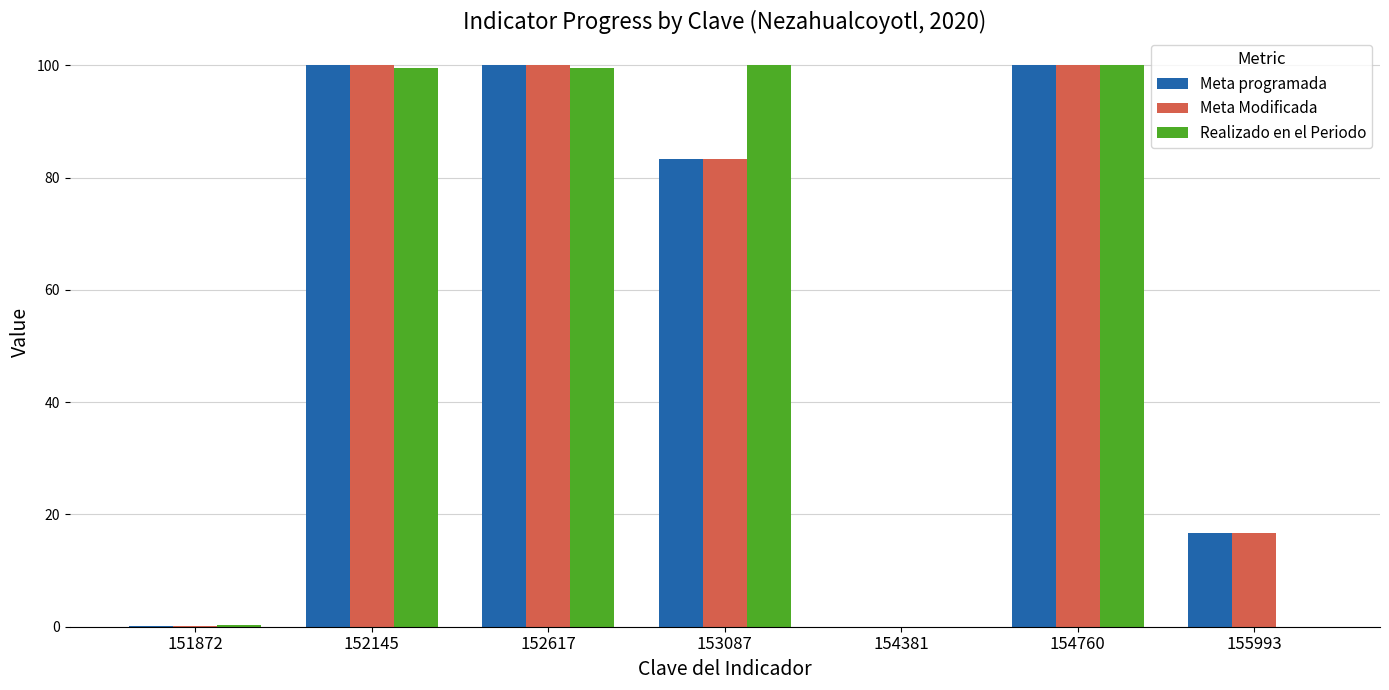

True or false: Realizado en el Periodo has a value of 100.0 at 153087.

True